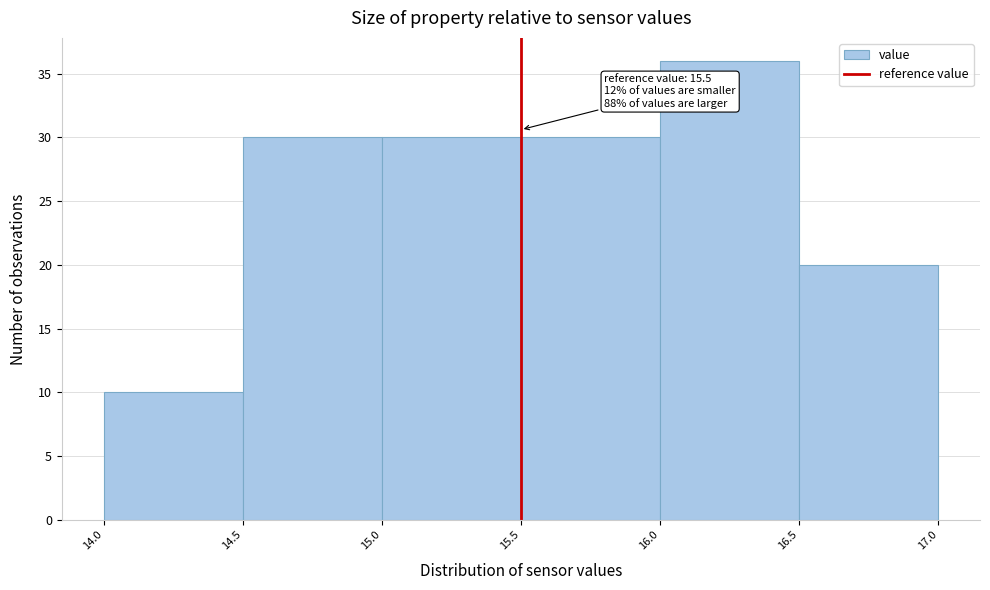

Over which range of the x-axis is the bar tallest?

16.0 to 16.5